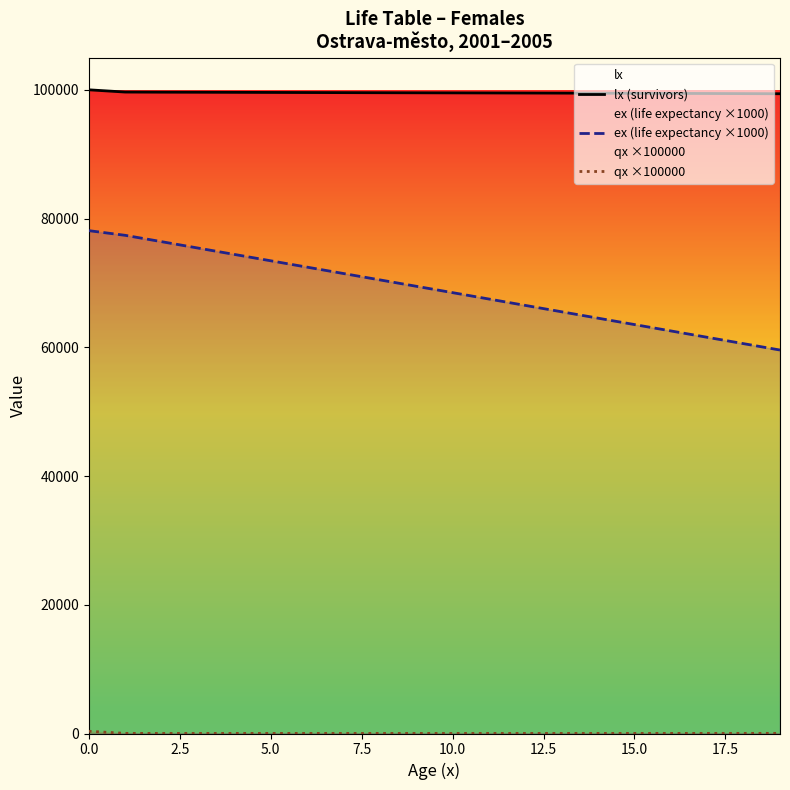

Which series has the largest total across all categories?

lx (survivors)